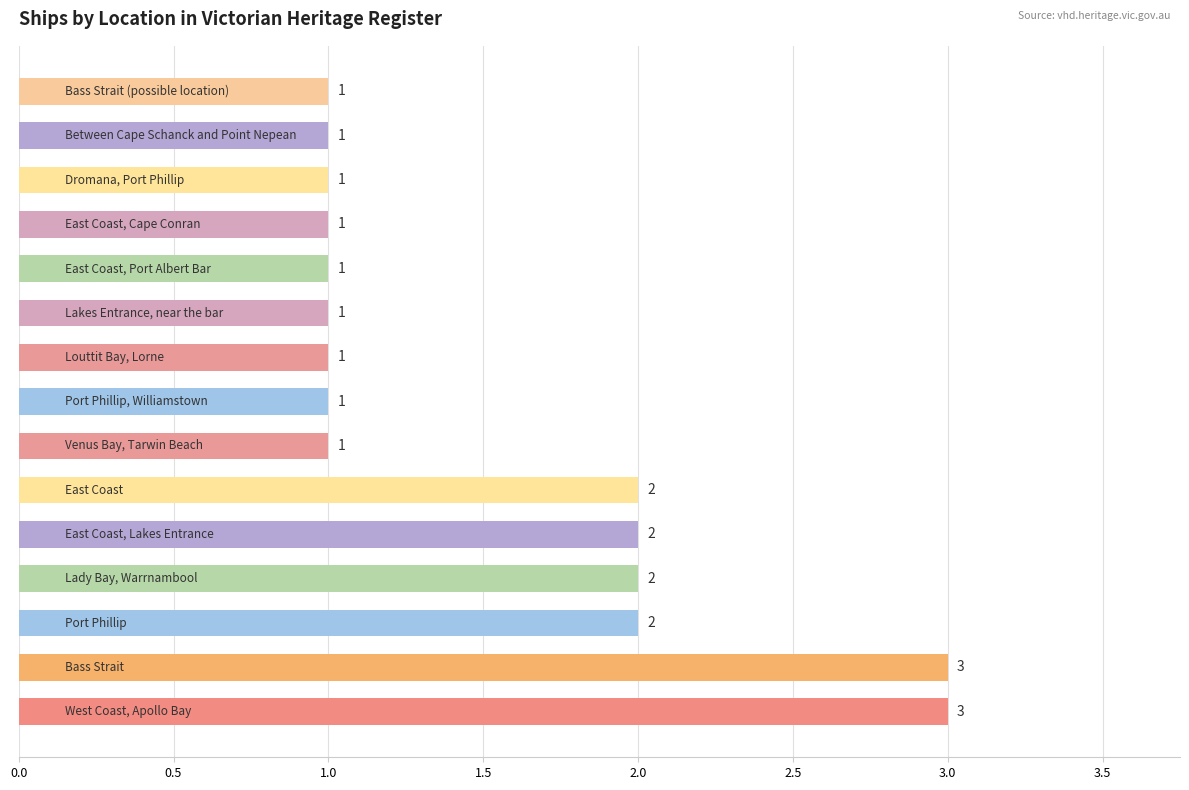

Count the values in the range 1 to 2.

13